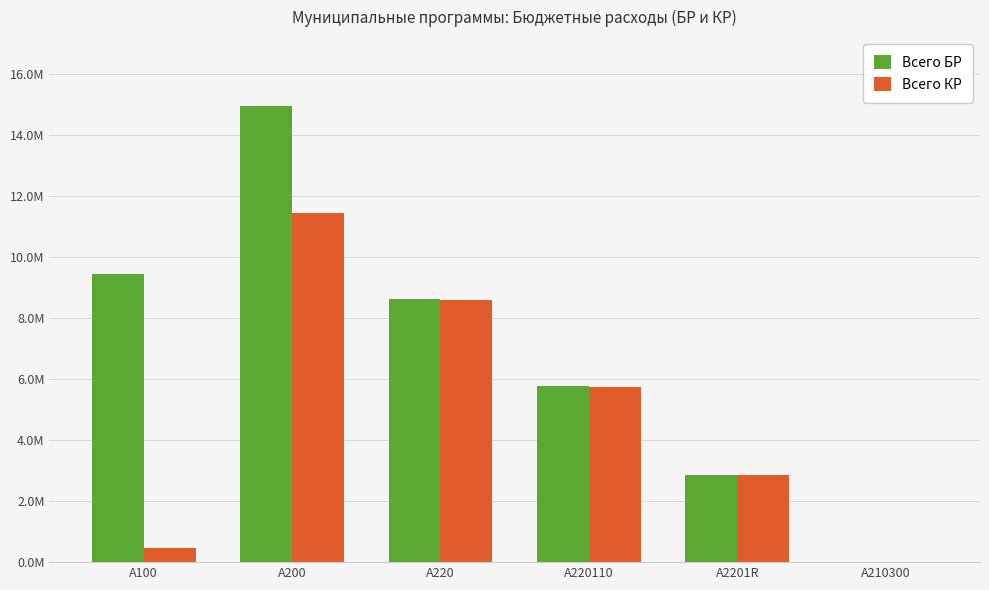

Are the bars horizontal?

No